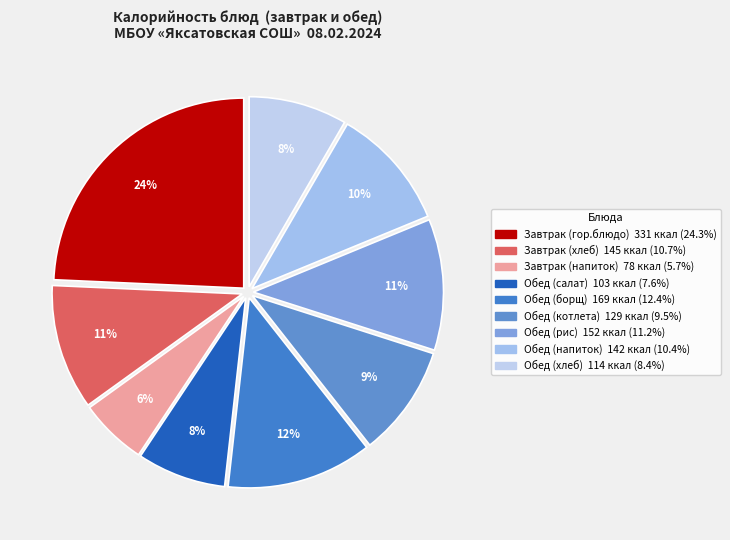

How many slices are in this pie chart?

9